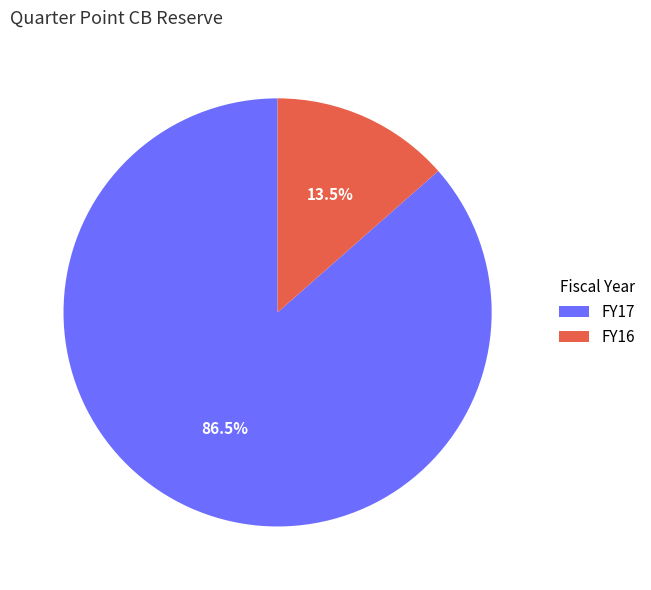

Count the number of slices in the pie.

2